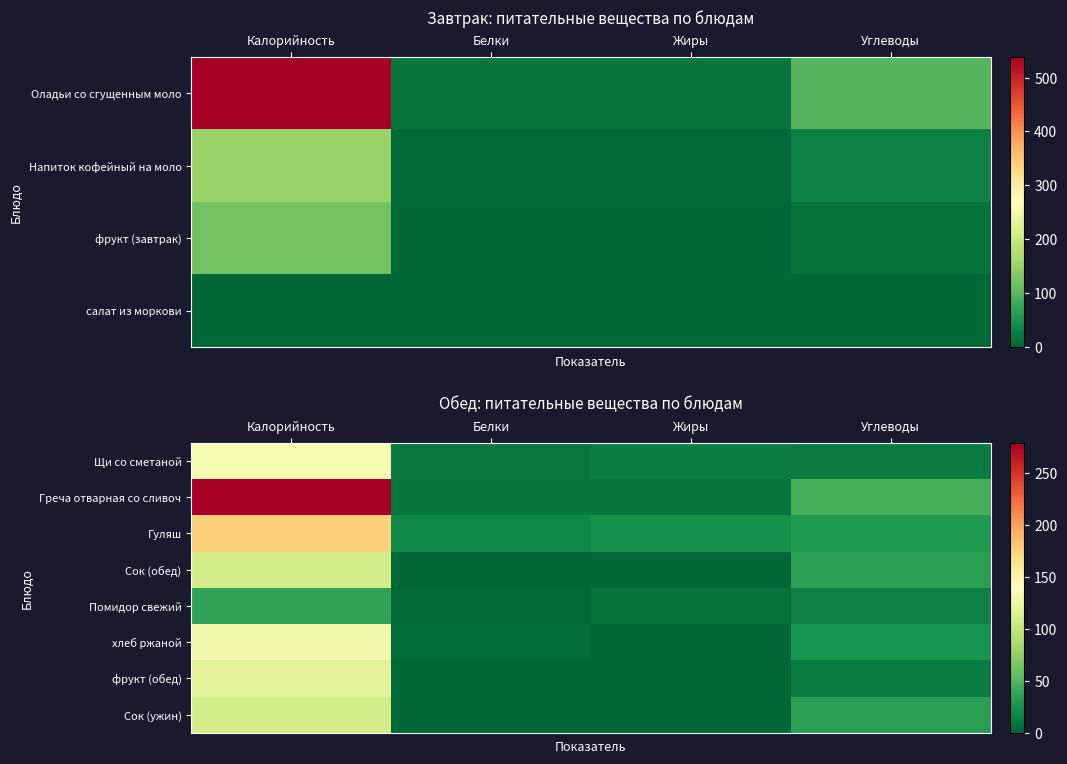

What is the approximate value of Греча отварная со сливоч at Калорийность, to the nearest 5?

280